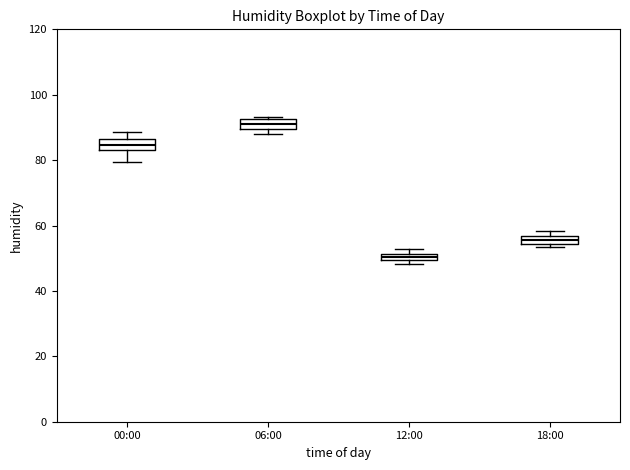

Which box has the lowest median line?

12:00